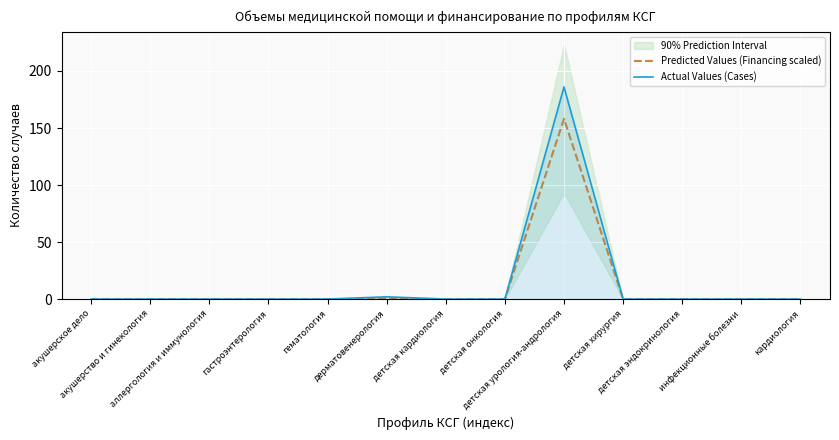

What position from the right is кардиология?

1